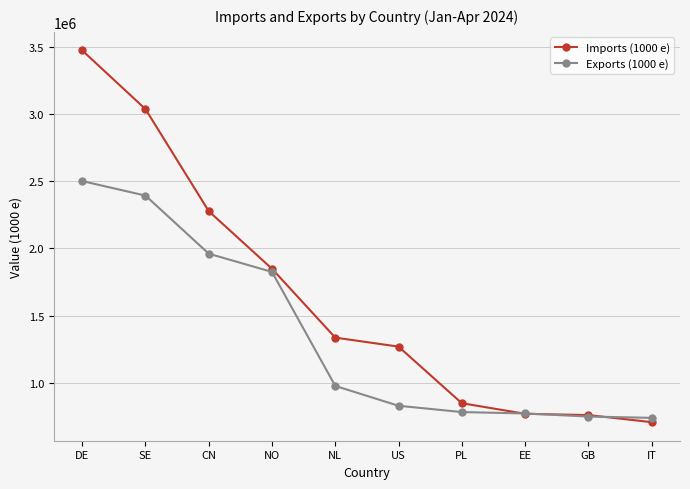

True or false: Imports (1000 e) has a value of 759208 at GB.

True